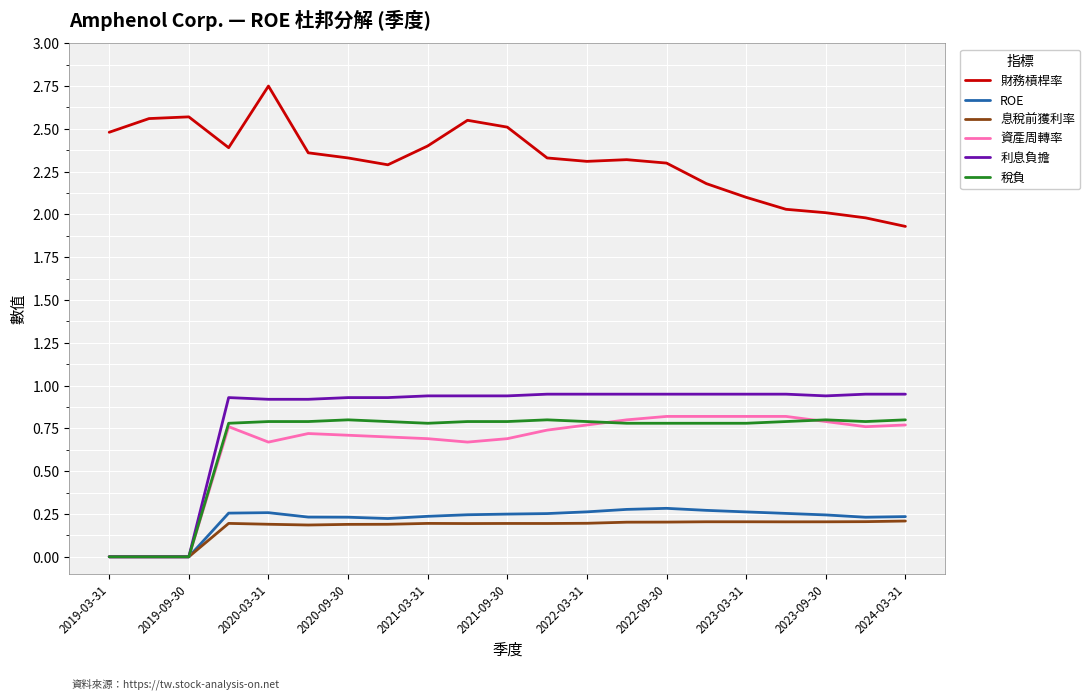

True or false: 財務槓桿率 and 稅負 intersect in this chart.

False